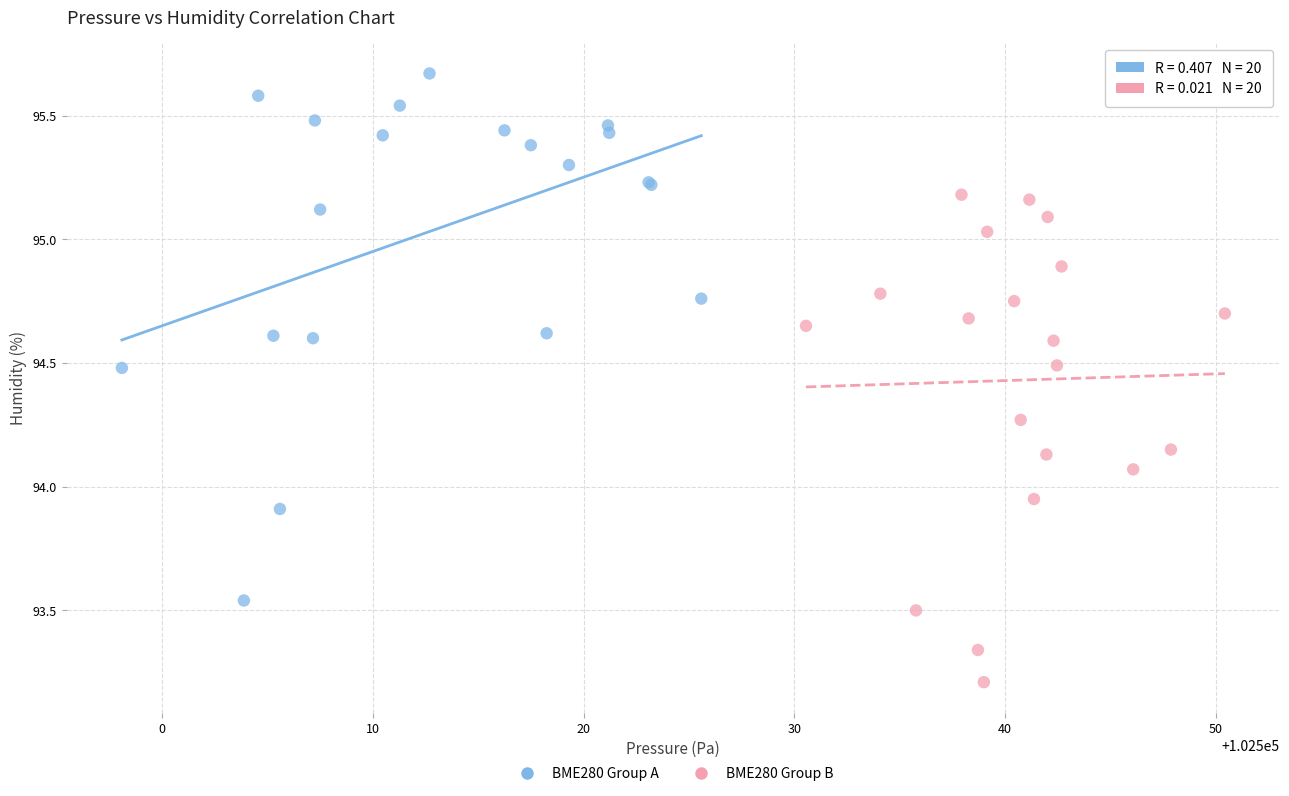

Which series contains the lowest Y value?

BME280 Group B